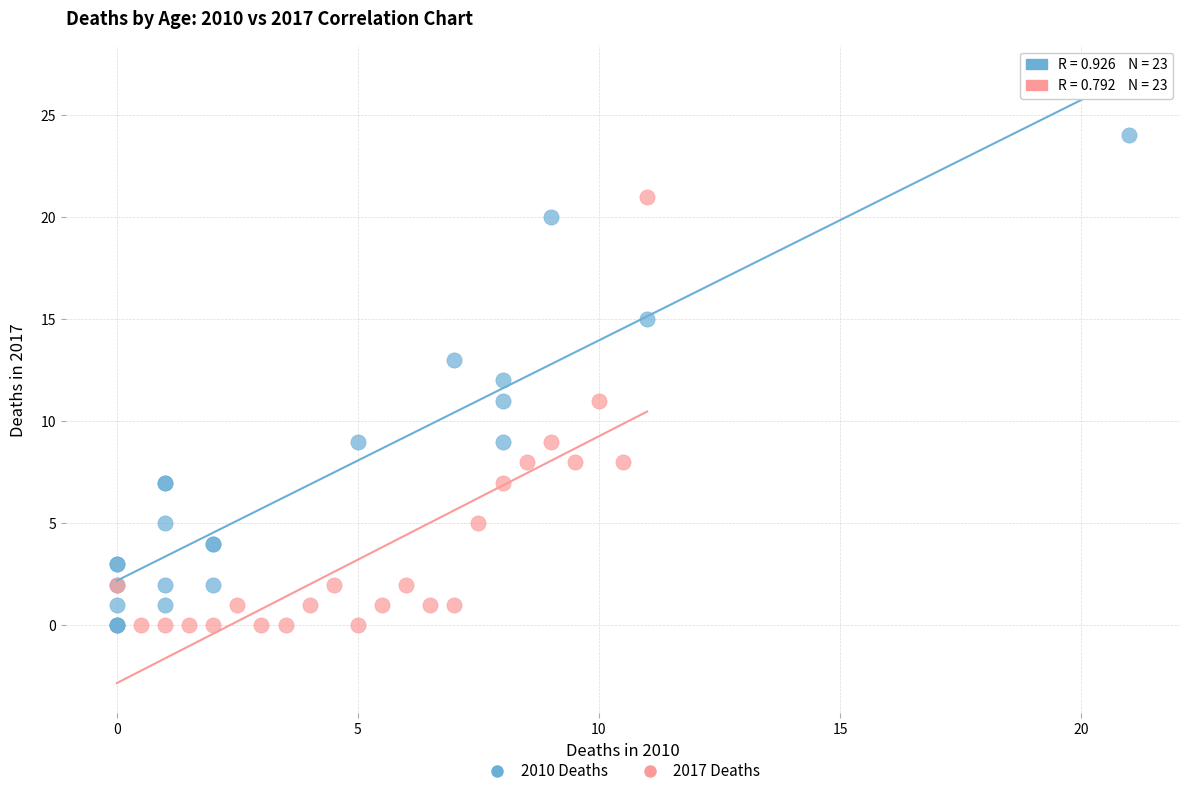

Which series has the largest Y range (max minus min)?

2010 Deaths